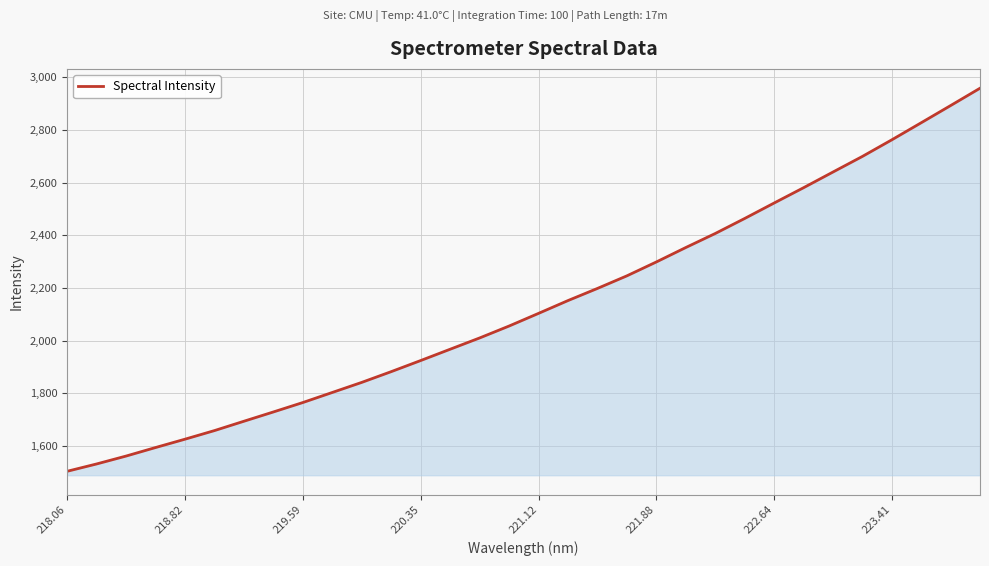

What is the greatest value displayed?

2958.9